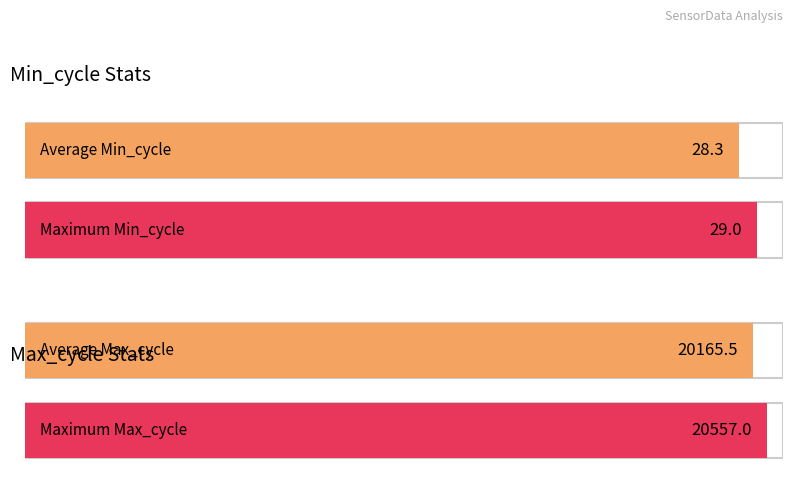

How many bars are there in each group?

2